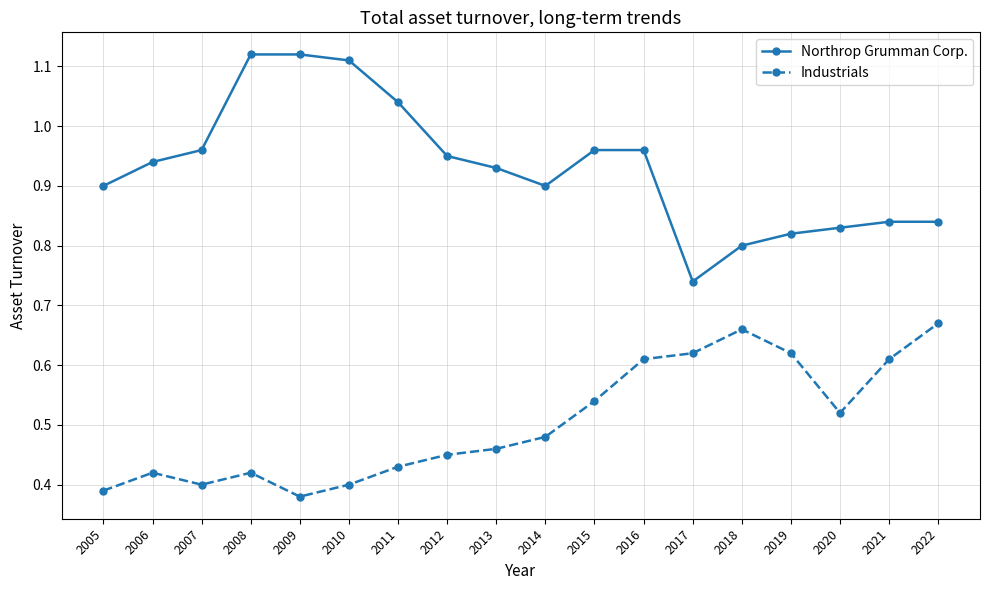

How many series are shown in this chart?

2